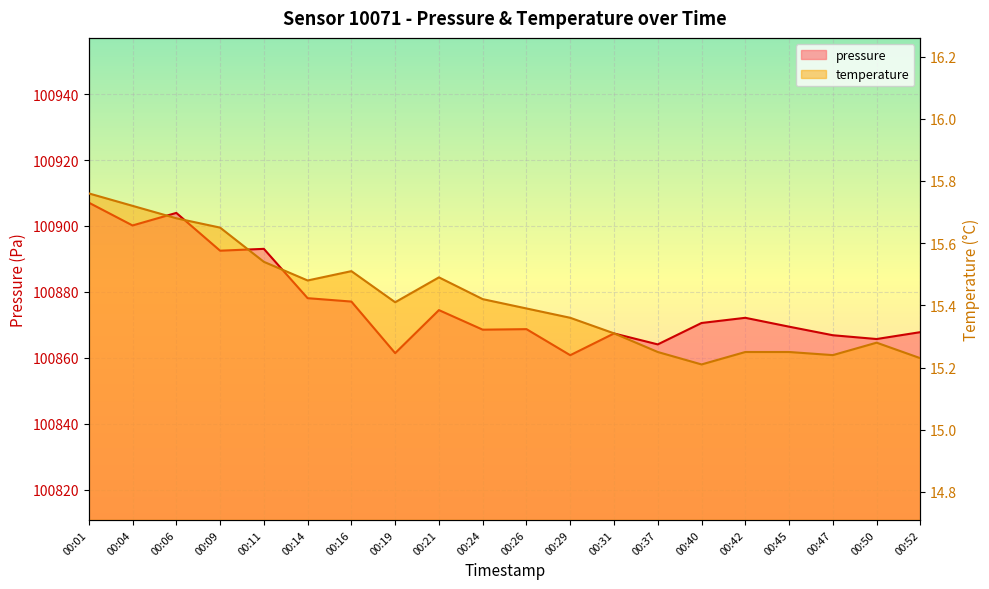

How many interior local peaks does the pressure series have?

6